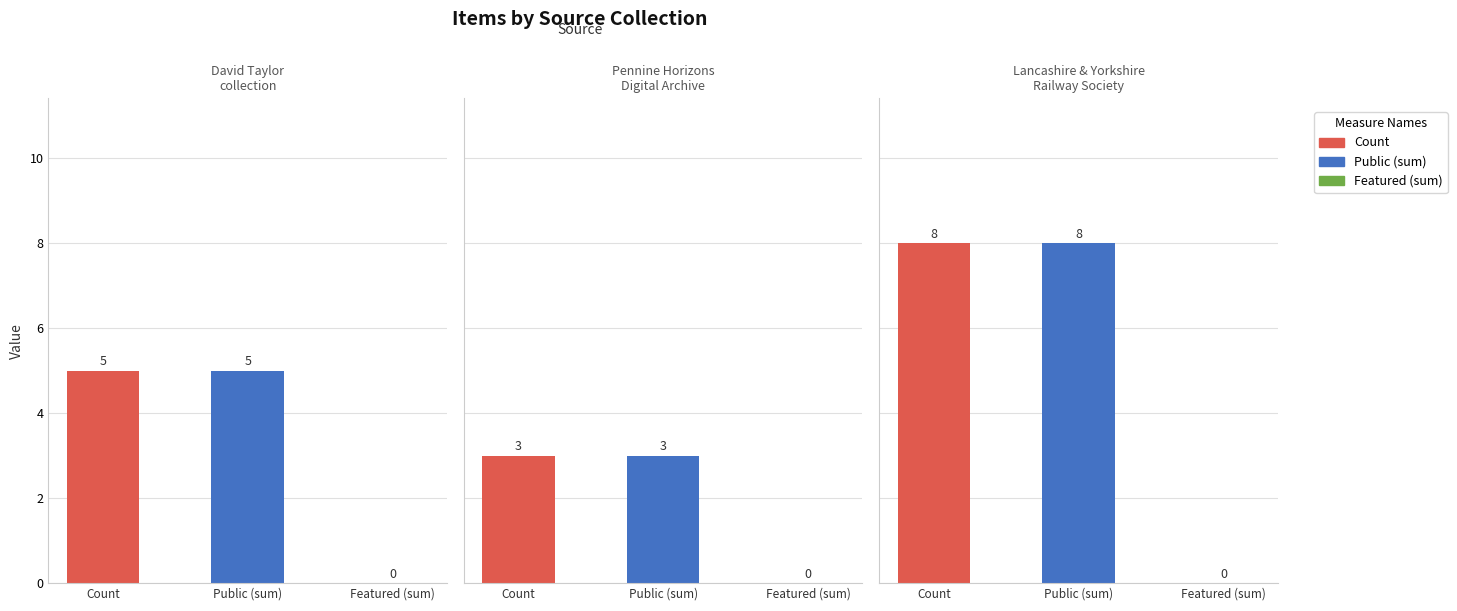

At Count, list the series in order from smallest to largest.

Pennine Horizons
Digital Archive, David Taylor
collection, Lancashire & Yorkshire
Railway Society